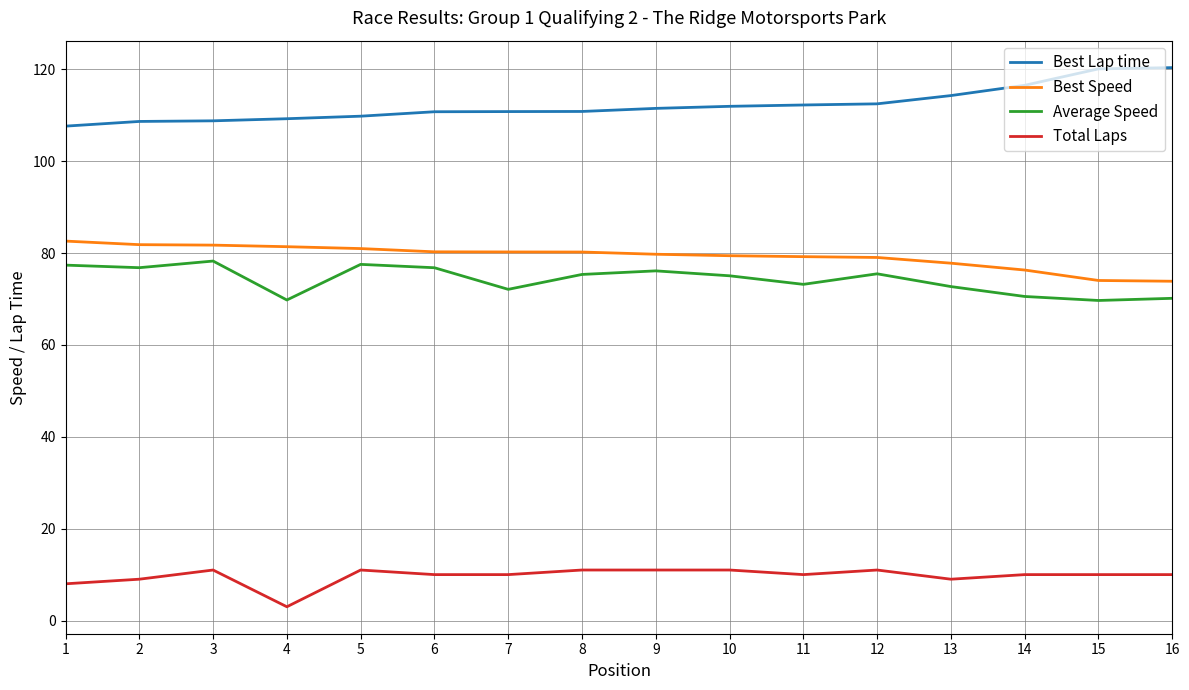

What is the spread (max minus min) of values at 5?

98.8